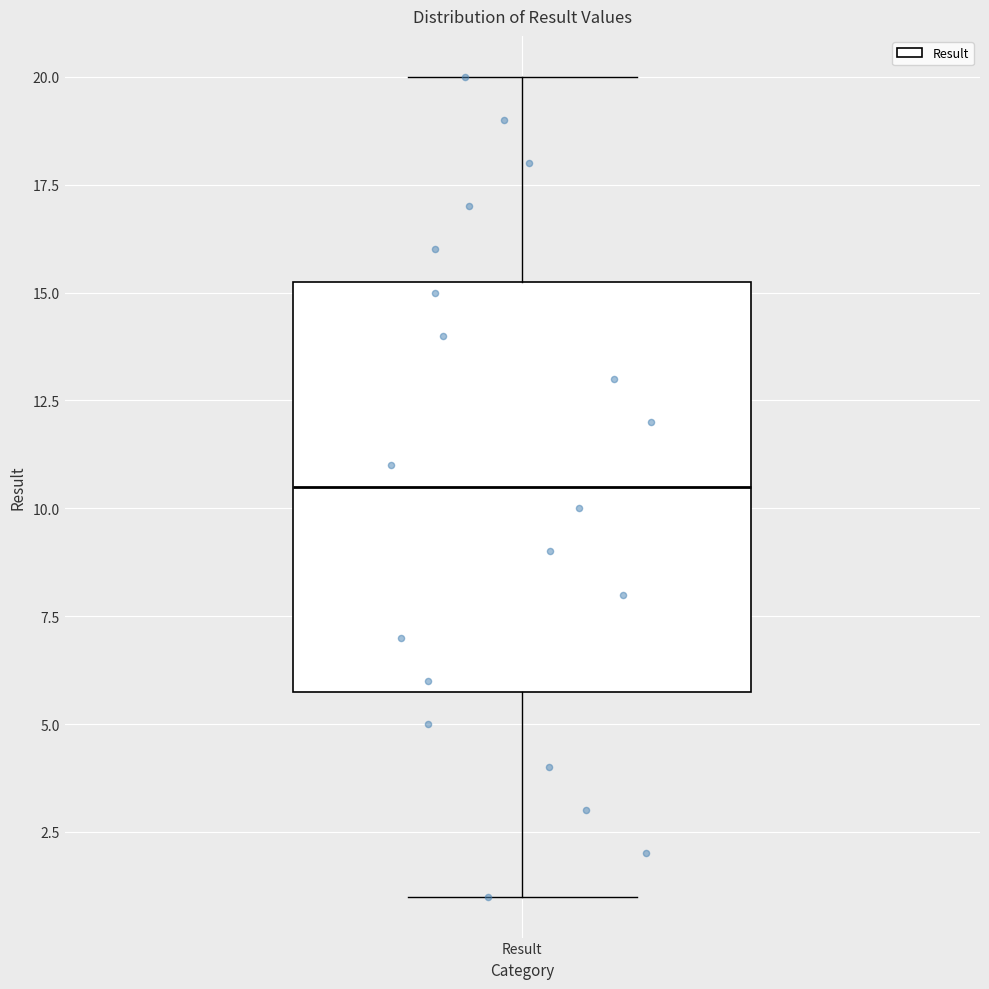

Where is the lower edge of the box for Result on the y-axis? The values are not printed on the chart, so give them approximately, as read against the axis.

6.0